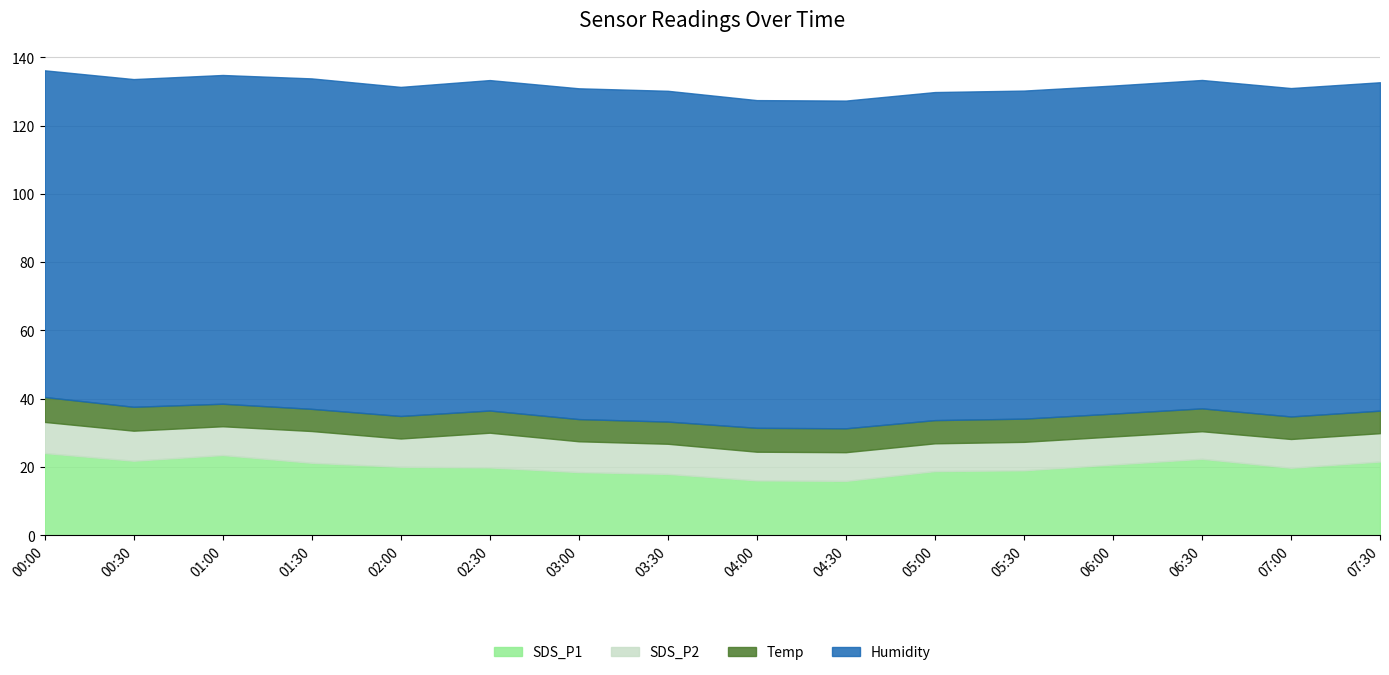

What is the value of the SDS_P2 point at the 14th from the left?

8.1